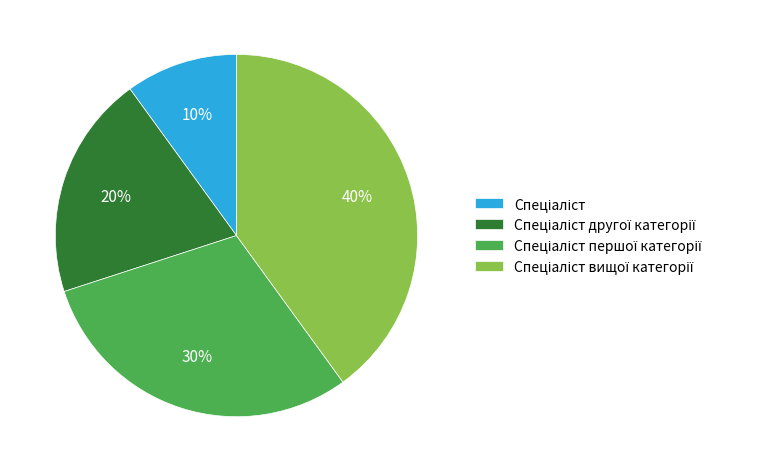

Does any single category account for the majority?

No